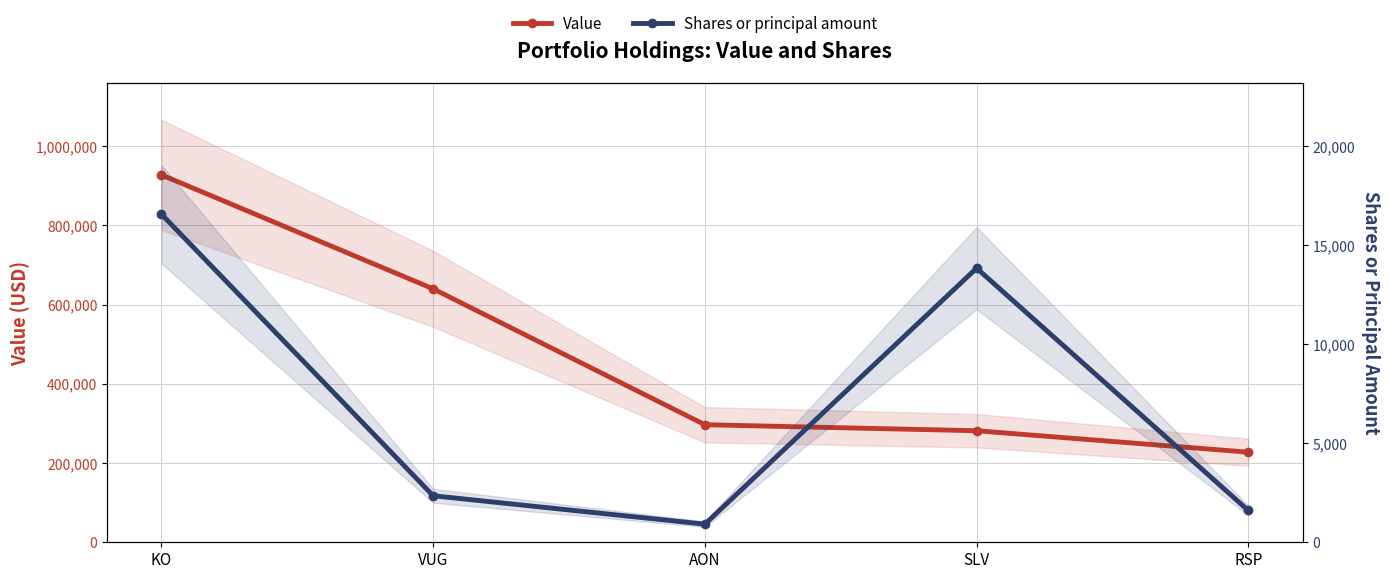

Reading right to left, what are all the values shown in this chart?

Value: 227412	281526	296698	639656	927364
Shares or principal amount: 1605	13841	915	2349	16566